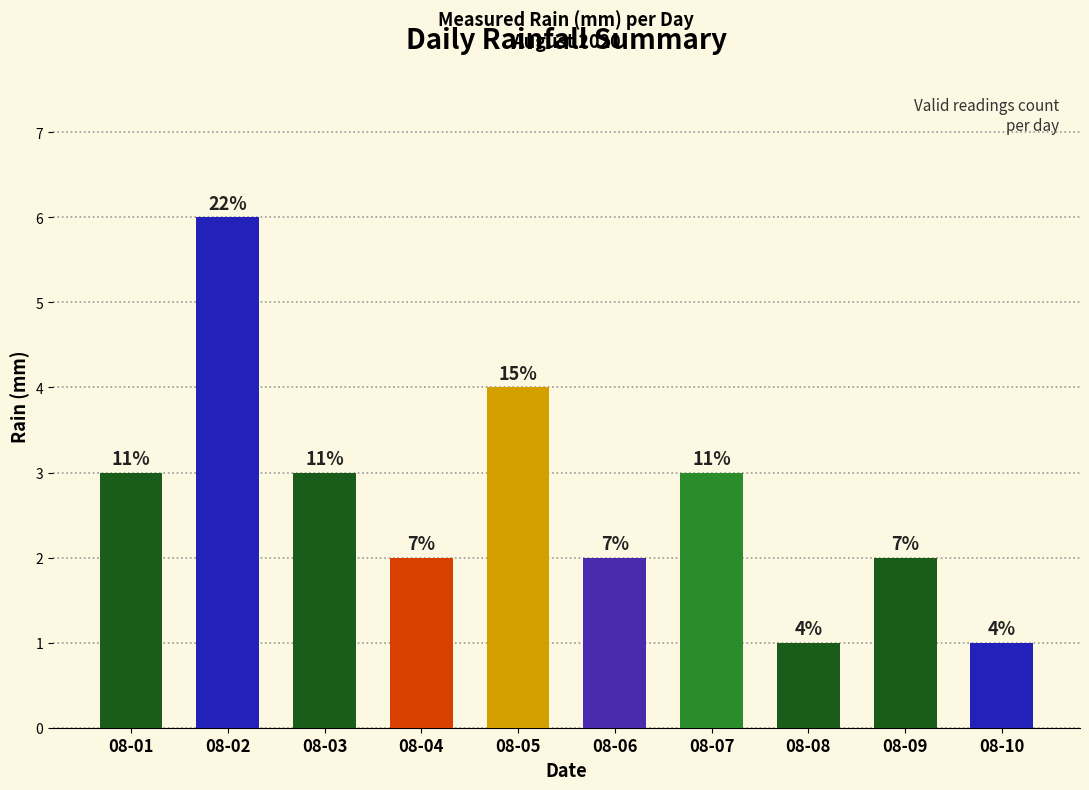

Does the chart contain any negative values?

No